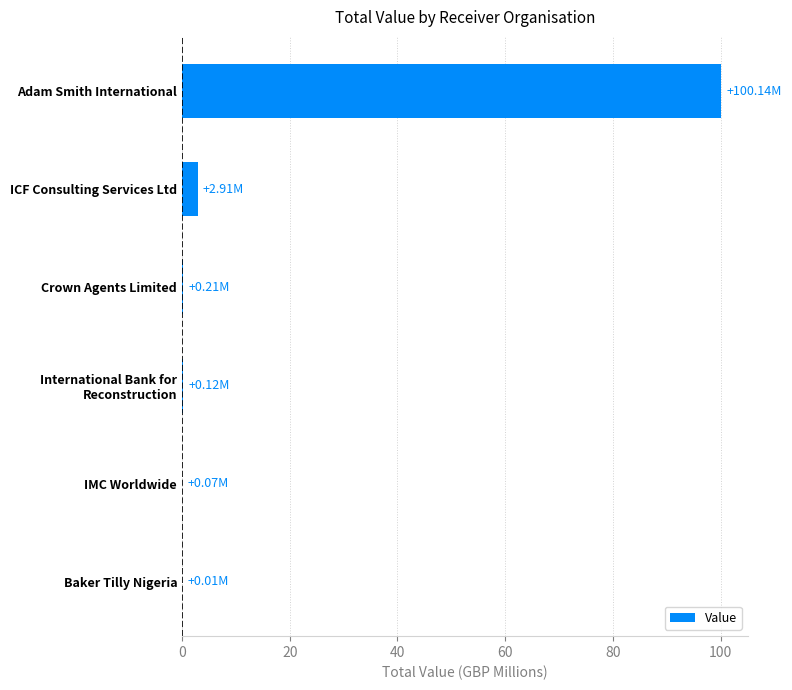

Where is the data nearest to the value 50?

ICF Consulting Services Ltd